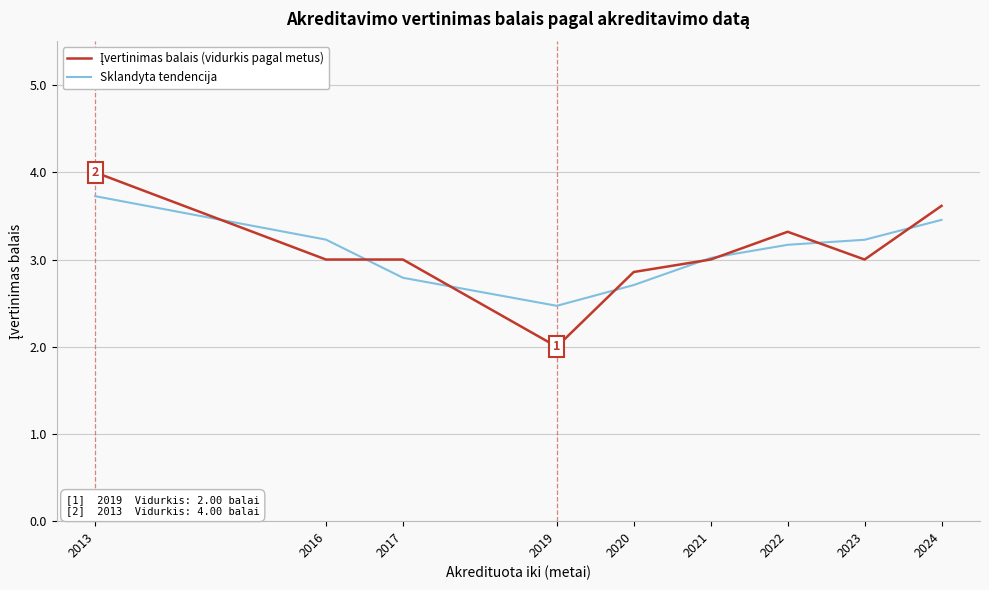

What is the maximum value shown in the chart?

4.0